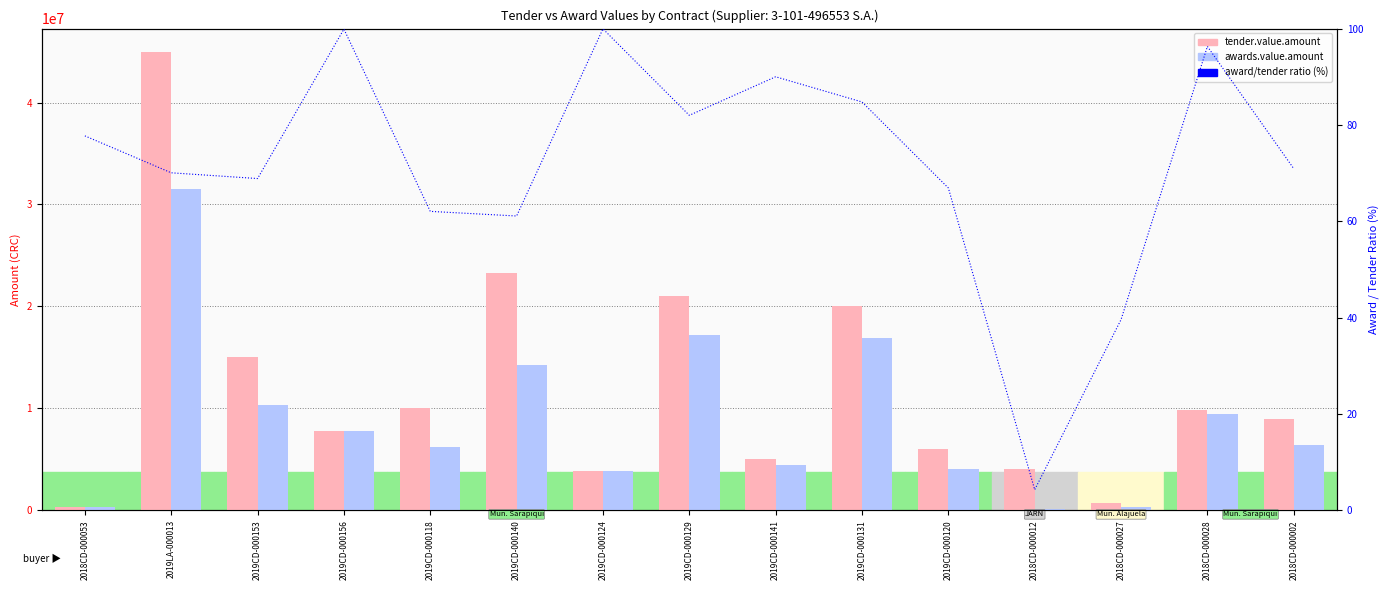

Reading right to left, what are all the values shown in this chart?

tender.value.amount: 9000000	9810000	770000	4055000	6000000	20000000	5000000	21000000	3905000	23258041	10000000	7815377	15000000	45000000	382500
awards.value.amount: 6384000	9447121	304900	174125	4015000	16955000	4500000	17220000	3903000	14211550	6206550	7806895	10331610	31531660	297330